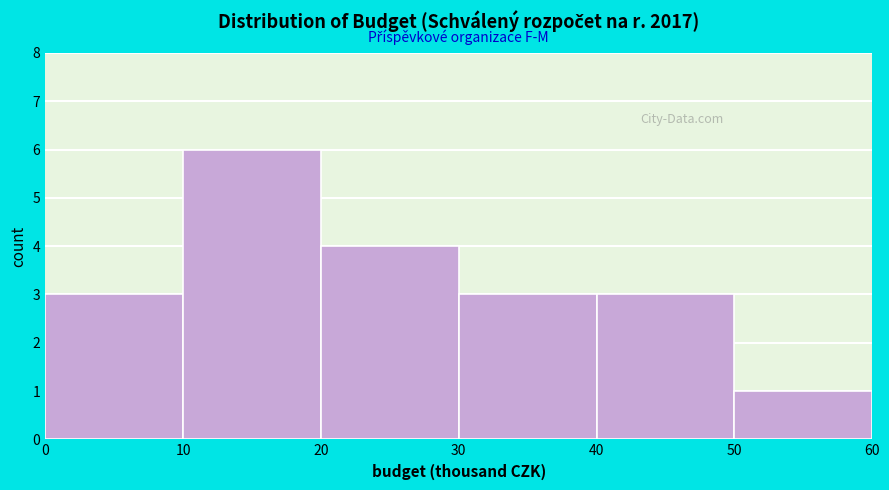

Reading left to right, what are all the values shown in this chart?

3	6	4	3	3	1